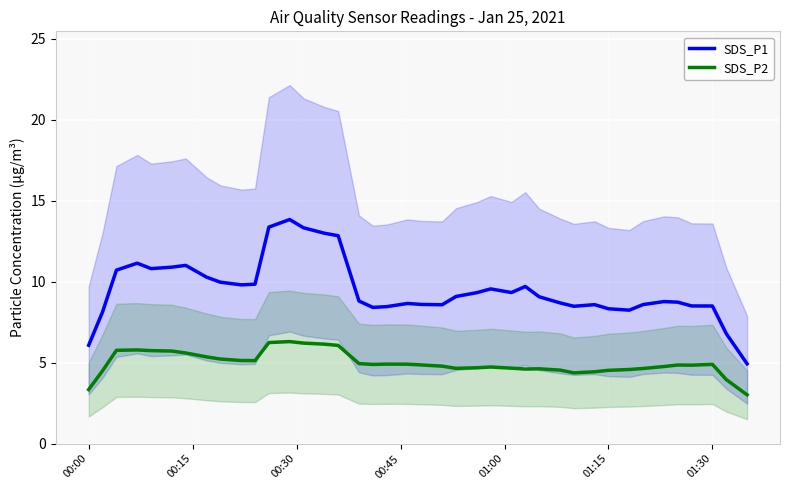

What is the minimum value for SDS_P2?

3.0